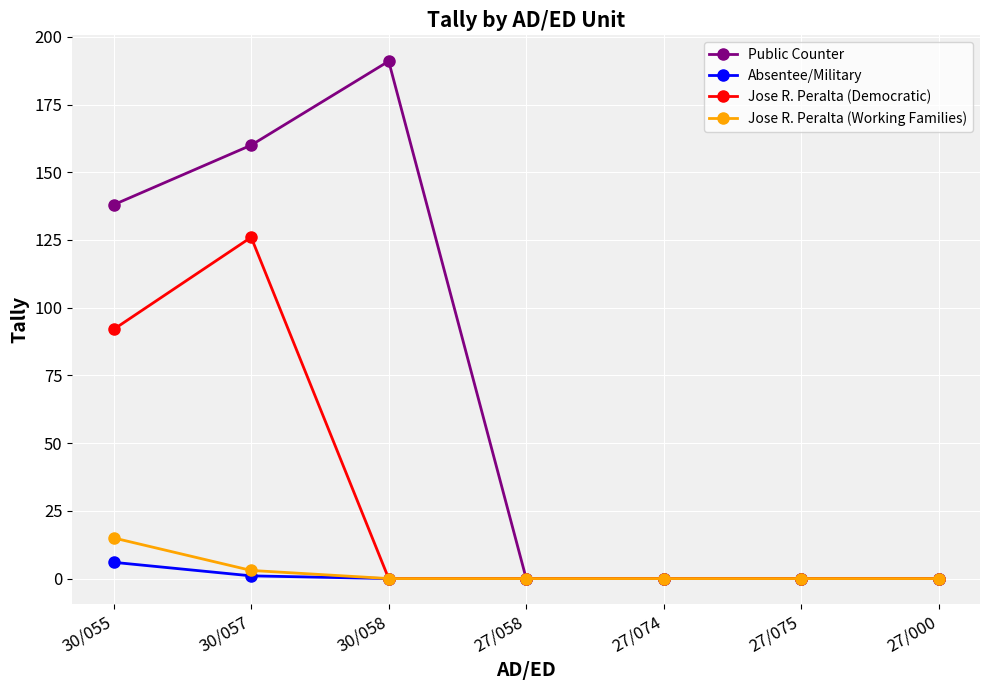

List the series in order of their peak value, lowest first.

Absentee/Military, Jose R. Peralta (Working Families), Jose R. Peralta (Democratic), Public Counter